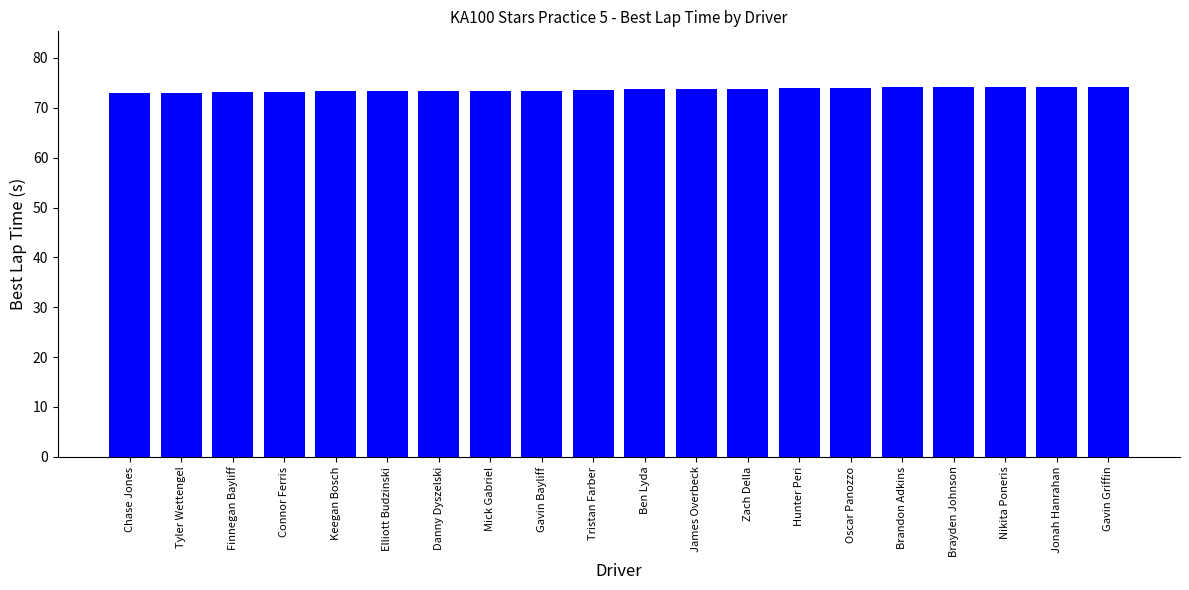

What is the sum of all values?

1472.9